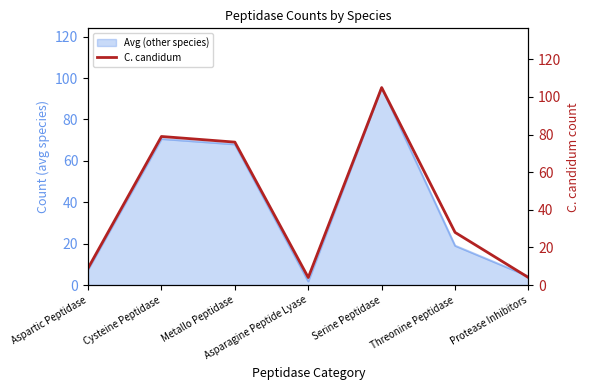

List the labels in order of value, smallest first.

Asparagine Peptide Lyase, Protease Inhibitors, Aspartic Peptidase, Threonine Peptidase, Metallo Peptidase, Cysteine Peptidase, Serine Peptidase